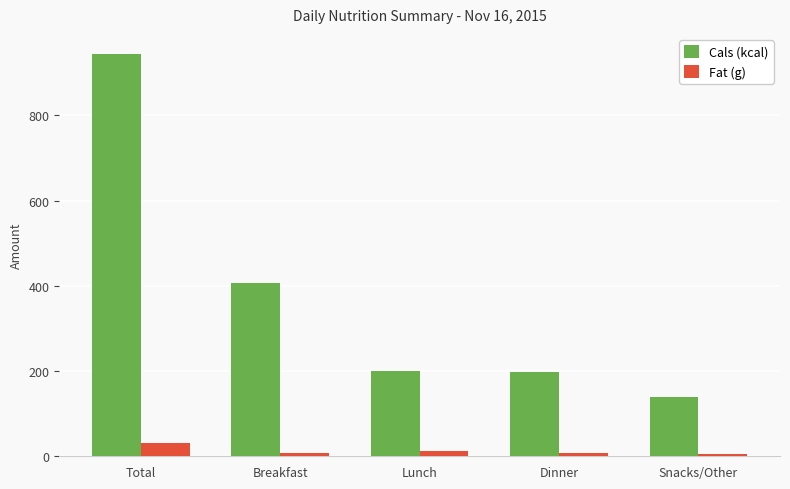

What is the total value across all series at Snacks/Other?

145.0